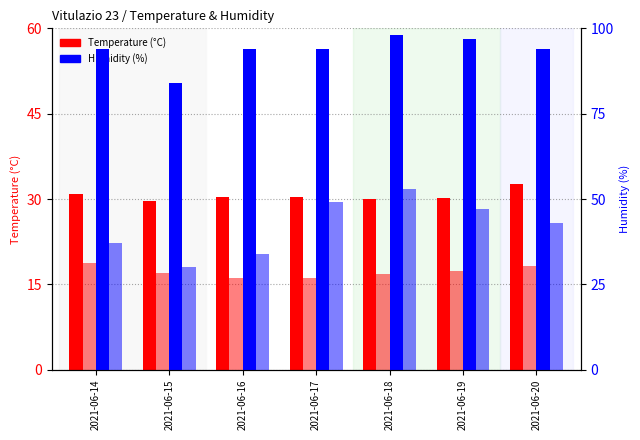

What is the lowest value of the Temp MAX series?

29.7